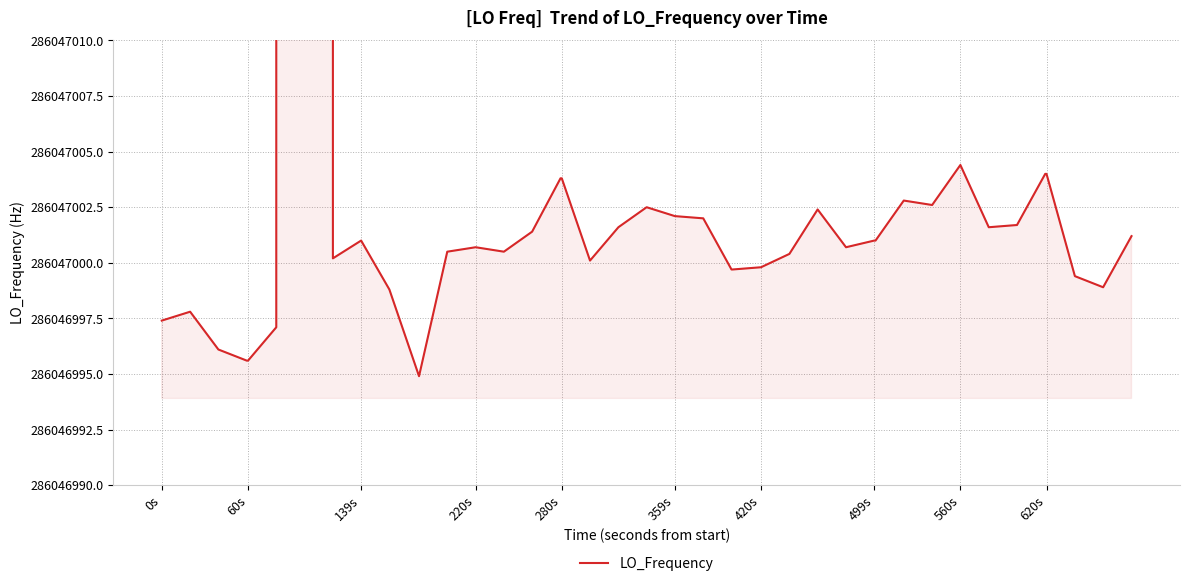

Is it true that the value at 139s is 432379079.7?

False